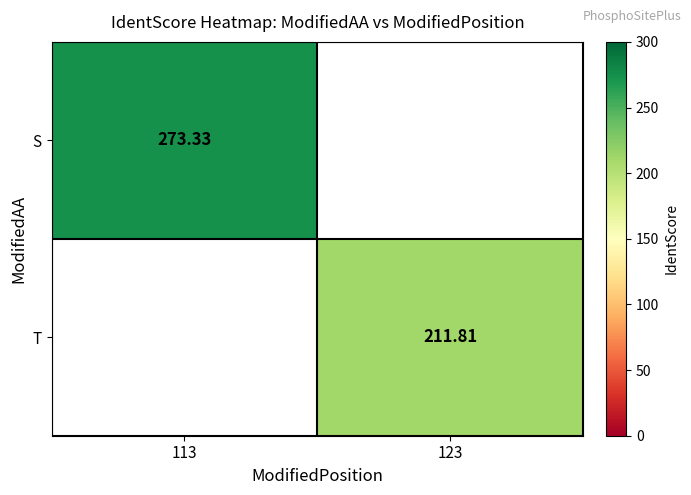

At which category does the chart reach its peak across all series?

113